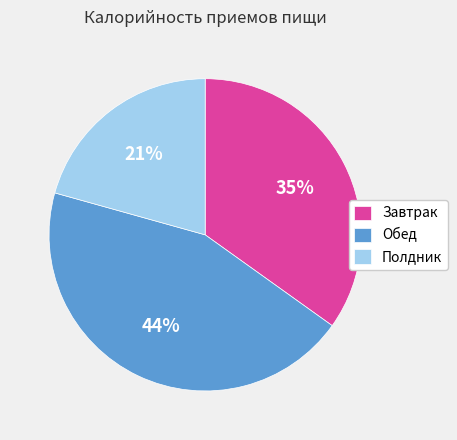

Which category has the biggest portion of the pie?

Обед